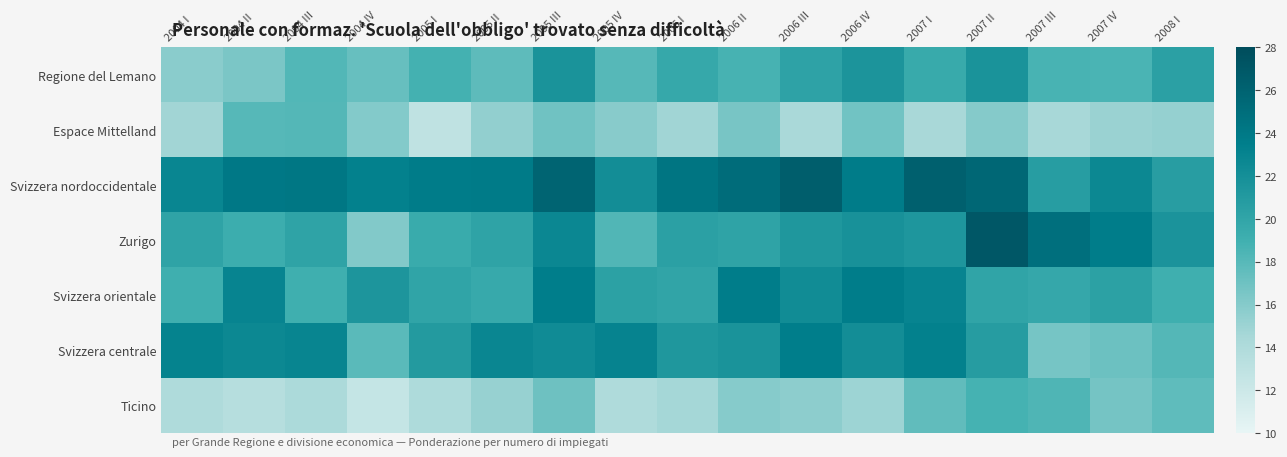

Reading right to left, list all the values displayed in this chart.

Regione del Lemano: 2008 I=20.4	2007 IV=18.6	2007 III=18.6	2007 II=21.7	2007 I=19.5	2006 IV=21.5	2006 III=20.2	2006 II=18.7	2006 I=19.7	2005 IV=18.0	2005 III=21.6	2005 II=17.7	2005 I=18.8	2004 IV=17.3	2004 III=18.2	2004 II=16.5	2004 I=15.8
Espace Mittelland: 2008 I=15.3	2007 IV=15.1	2007 III=14.4	2007 II=16.0	2007 I=14.4	2006 IV=16.9	2006 III=14.3	2006 II=16.6	2006 I=14.8	2005 IV=15.9	2005 III=17.0	2005 II=15.4	2005 I=12.9	2004 IV=16.1	2004 III=18.1	2004 II=18.0	2004 I=14.8
Svizzera nordoccidentale: 2008 I=20.6	2007 IV=22.6	2007 III=20.7	2007 II=25.5	2007 I=26.2	2006 IV=23.7	2006 III=26.4	2006 II=25.1	2006 I=24.4	2005 IV=22.2	2005 III=25.9	2005 II=23.8	2005 I=23.7	2004 IV=23.3	2004 III=24.1	2004 II=24.1	2004 I=22.8
Zurigo: 2008 I=21.6	2007 IV=23.6	2007 III=24.8	2007 II=27.0	2007 I=21.3	2006 IV=21.8	2006 III=21.3	2006 II=20.1	2006 I=20.5	2005 IV=18.3	2005 III=22.7	2005 II=20.2	2005 I=19.4	2004 IV=16.1	2004 III=20.1	2004 II=19.3	2004 I=20.2
Svizzera orientale: 2008 I=19.0	2007 IV=20.4	2007 III=19.7	2007 II=20.1	2007 I=23.0	2006 IV=23.6	2006 III=22.3	2006 II=23.6	2006 I=20.0	2005 IV=20.4	2005 III=23.6	2005 II=19.6	2005 I=20.1	2004 IV=21.5	2004 III=19.0	2004 II=23.0	2004 I=19.0
Svizzera centrale: 2008 I=18.1	2007 IV=17.1	2007 III=16.6	2007 II=20.8	2007 I=23.2	2006 IV=22.1	2006 III=23.5	2006 II=21.7	2006 I=21.3	2005 IV=23.0	2005 III=22.3	2005 II=22.8	2005 I=21.0	2004 IV=17.8	2004 III=22.9	2004 II=22.6	2004 I=23.1
Ticino: 2008 I=17.6	2007 IV=16.7	2007 III=18.4	2007 II=18.7	2007 I=17.5	2006 IV=15.0	2006 III=15.6	2006 II=15.9	2006 I=14.6	2005 IV=14.0	2005 III=17.0	2005 II=15.2	2005 I=14.0	2004 IV=12.5	2004 III=14.2	2004 II=13.5	2004 I=13.9